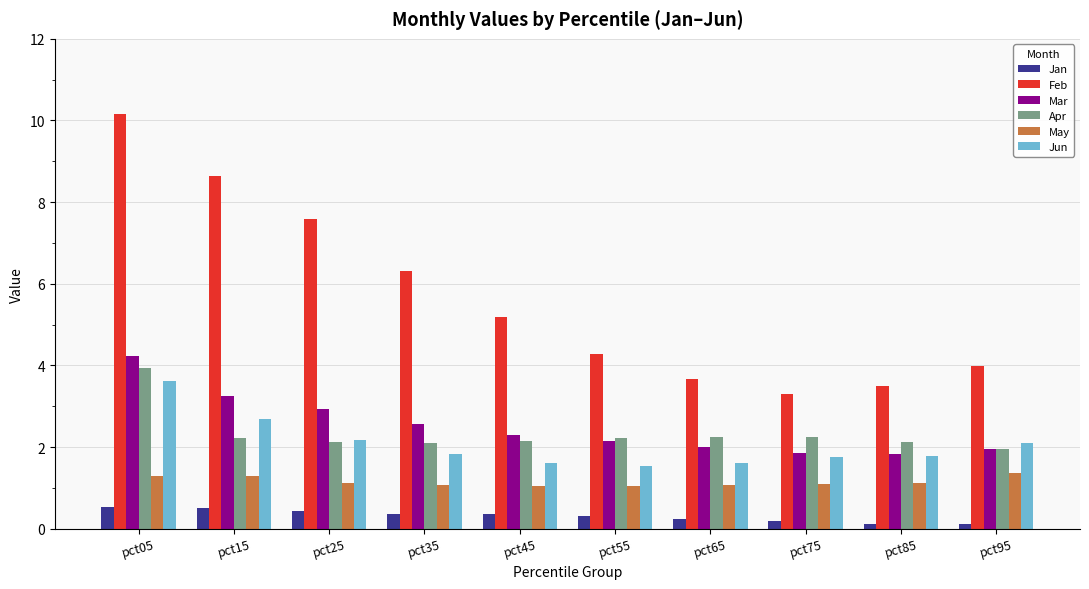

What is the greatest value displayed?

10.2